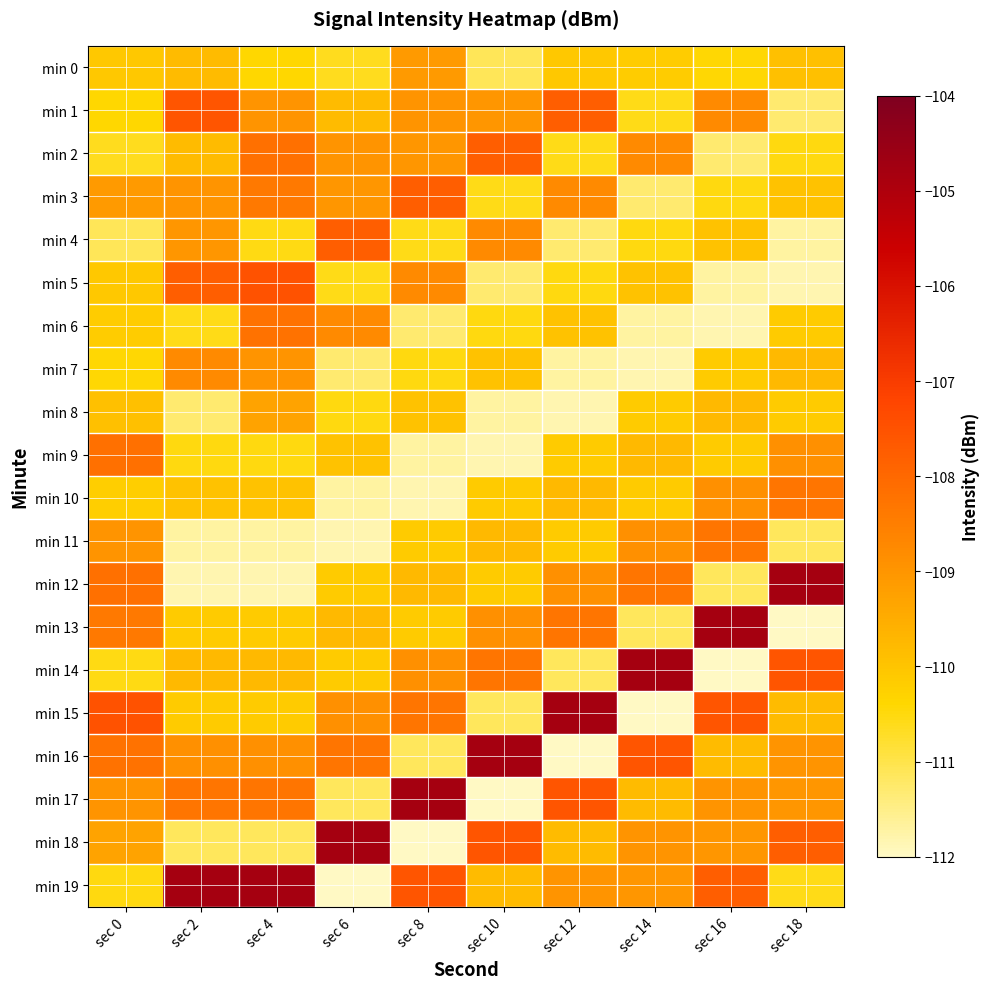

What is the minimum value shown in the chart?

-112.1